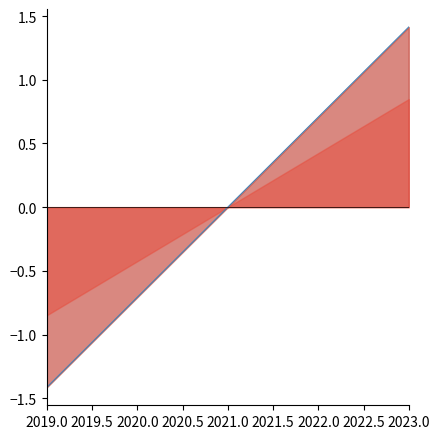

What is the label of the 3rd point from the left?

2021.0